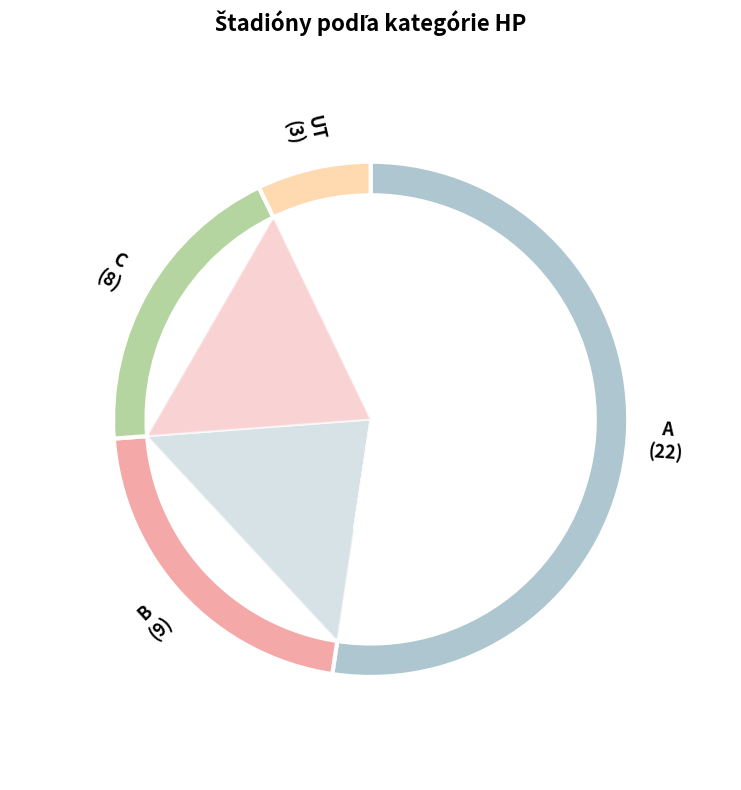

To the nearest percent, what is the difference between the largest and smallest slice percentages?

45%